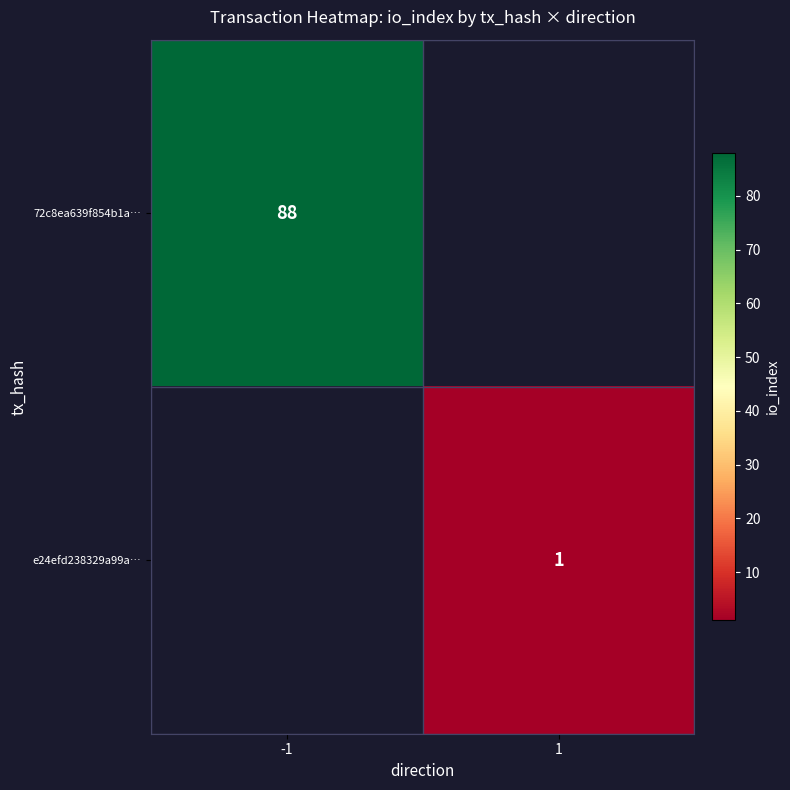

Is the value of 72c8ea639f854b1a… at -1 greater than the value of e24efd238329a99a… at -1?

No